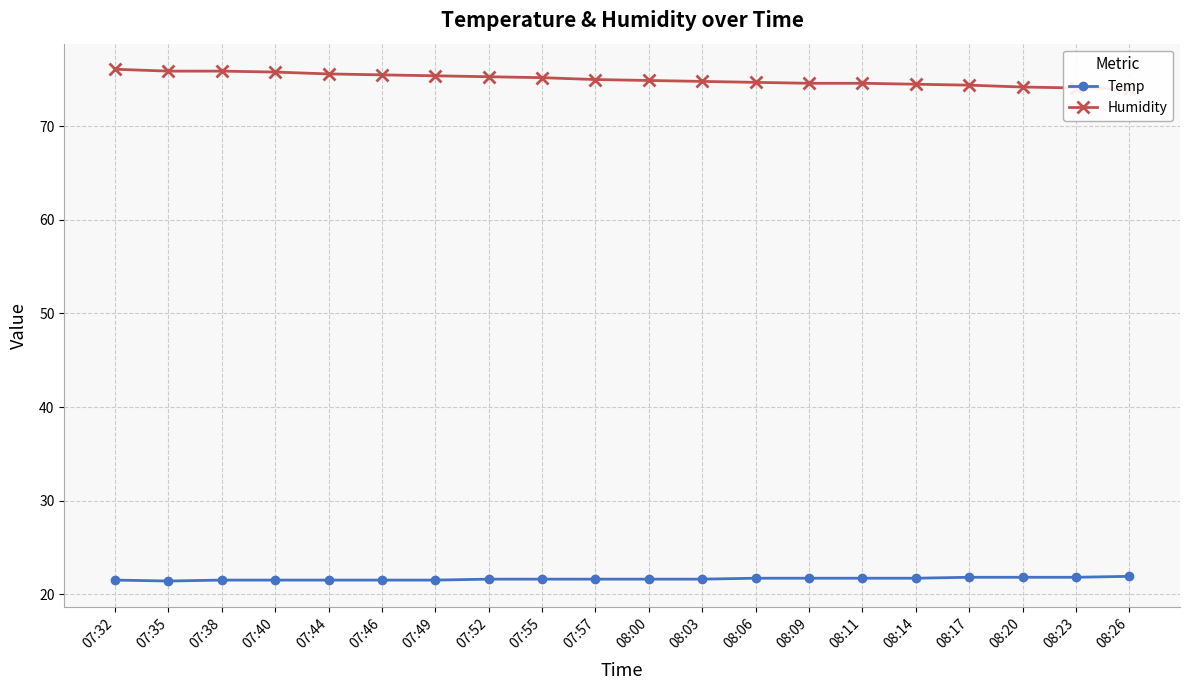

Reading left to right, transcribe all the data shown in this chart.

Temp: 21.5	21.4	21.5	21.5	21.5	21.5	21.5	21.6	21.6	21.6	21.6	21.6	21.7	21.7	21.7	21.7	21.8	21.8	21.8	21.9
Humidity: 76.1	75.9	75.9	75.8	75.6	75.5	75.4	75.3	75.2	75.0	74.9	74.8	74.7	74.6	74.6	74.5	74.4	74.2	74.1	74.0